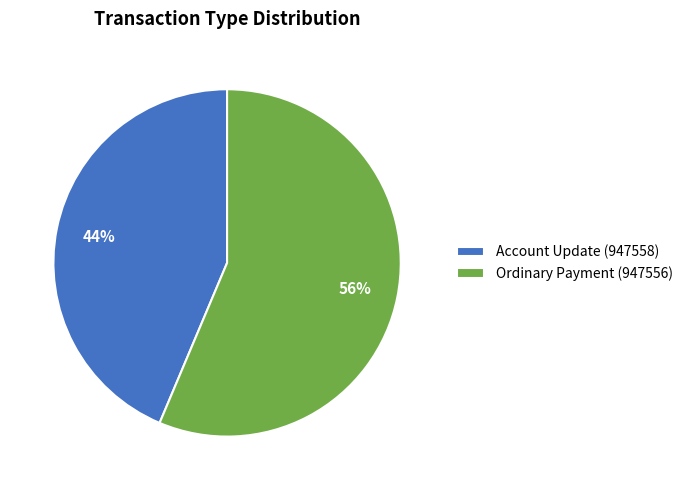

What is the ratio of the value at Ordinary Payment (947556) to the value at Account Update (947558)?

1.3